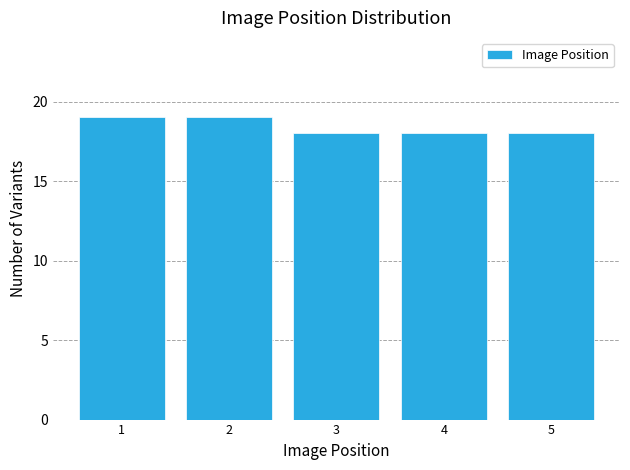

Reading right to left, list all the values displayed in this chart.

5=18	4=18	3=18	2=19	1=19